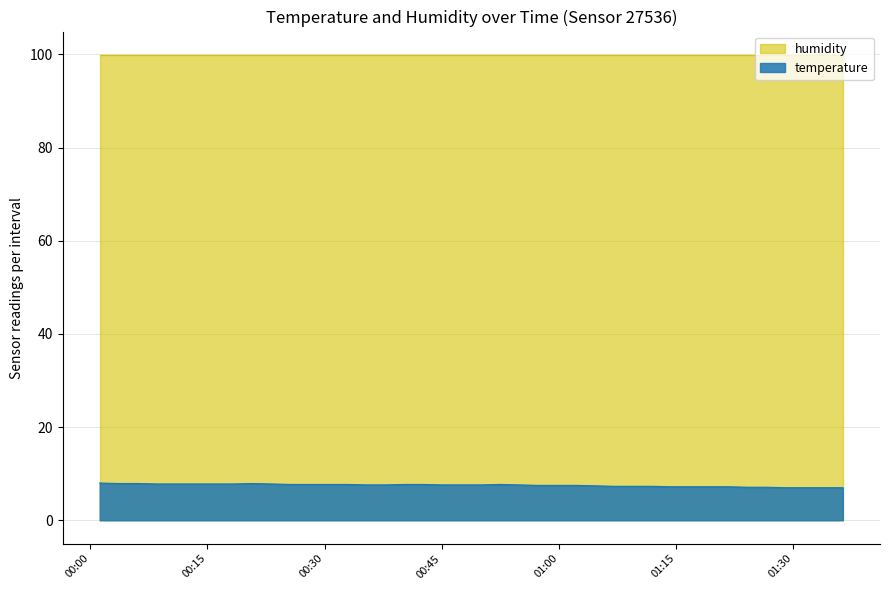

What position from the right is 2024-03-07T00:15:53?

34